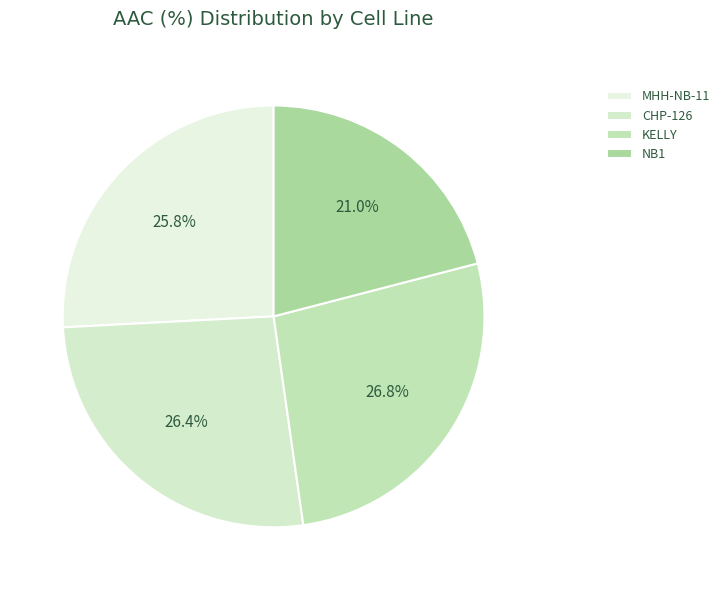

True or false: NB1 accounts for 11% of the total.

False